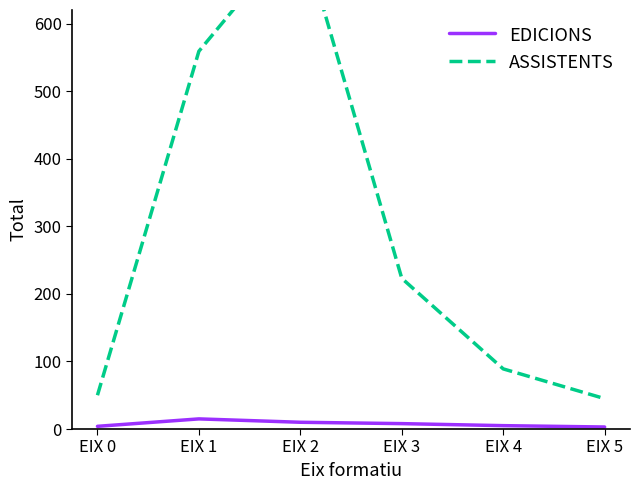

True or false: EDICIONS has a value of 6 at EIX 0.

False